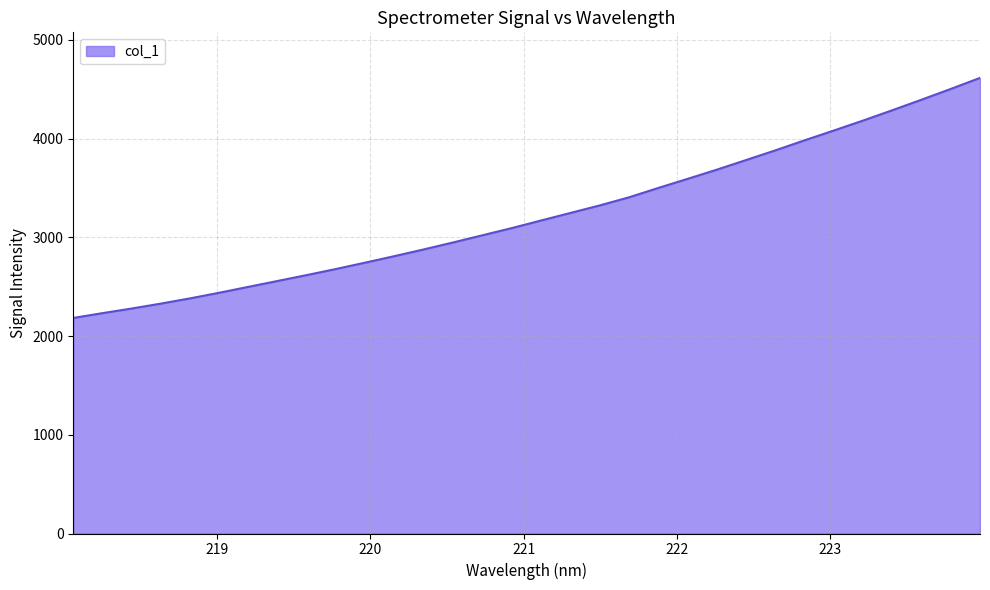

What is the minimum value shown in the chart?

2183.5